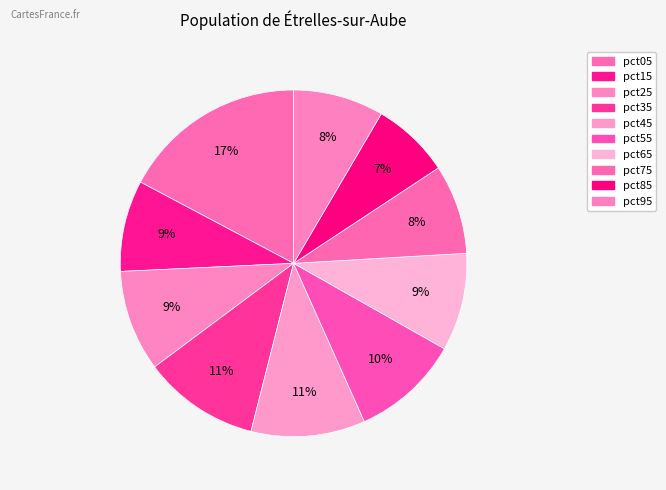

Is there any slice that represents more than half of the pie?

No